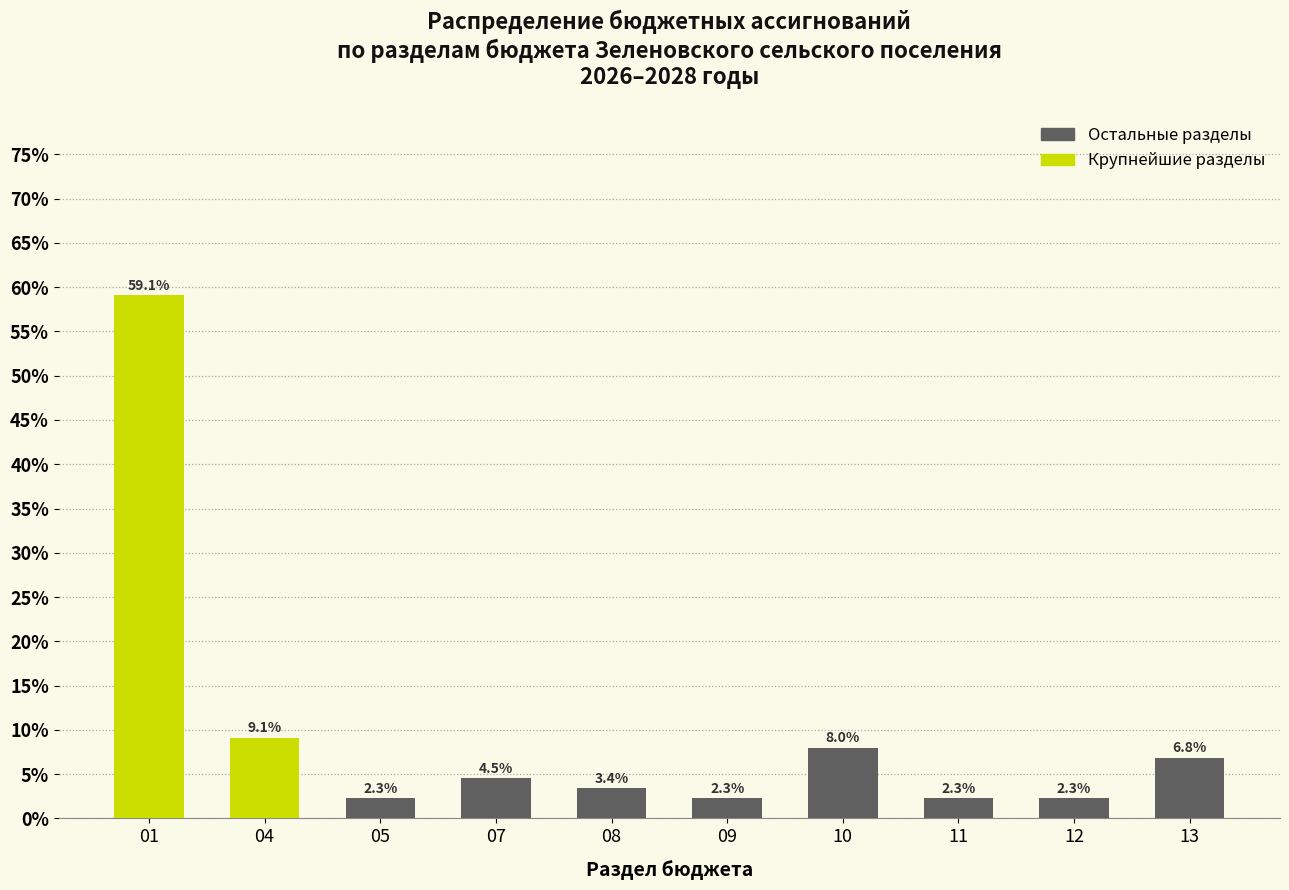

Reading left to right, transcribe all the data shown in this chart.

59.1	9.1	2.3	4.5	3.4	2.3	8.0	2.3	2.3	6.8